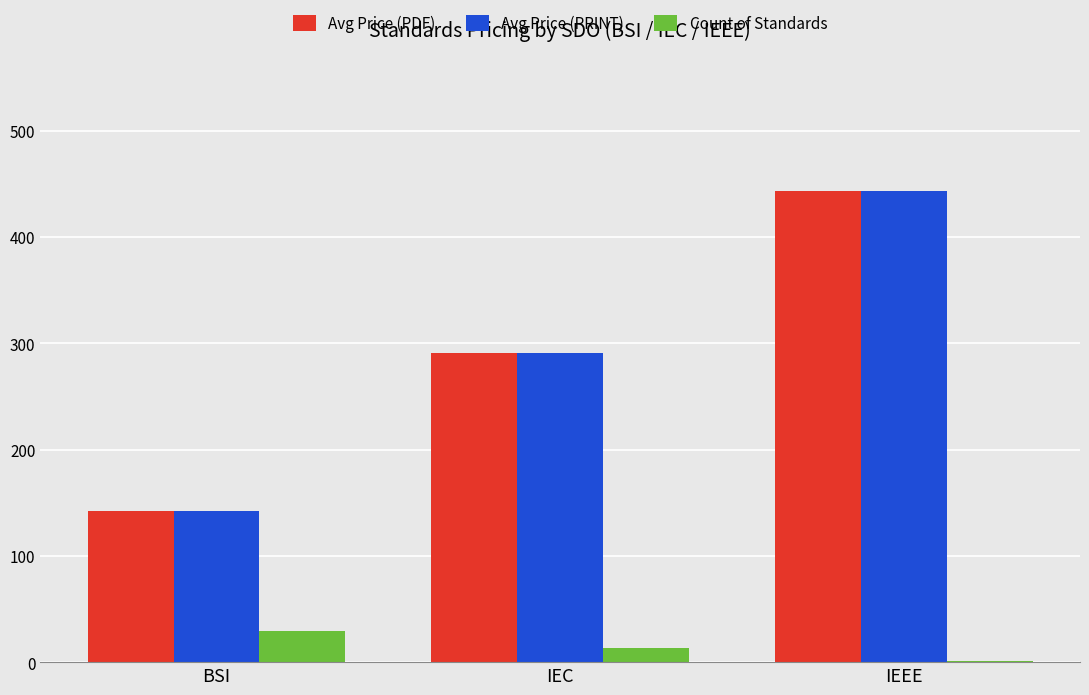

What is the total value across all series at IEC?

594.4